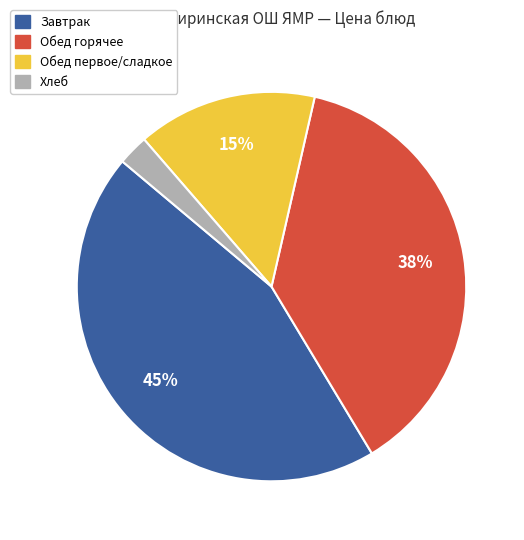

To the nearest percent, what is the difference between the largest and smallest slice percentages?

42%